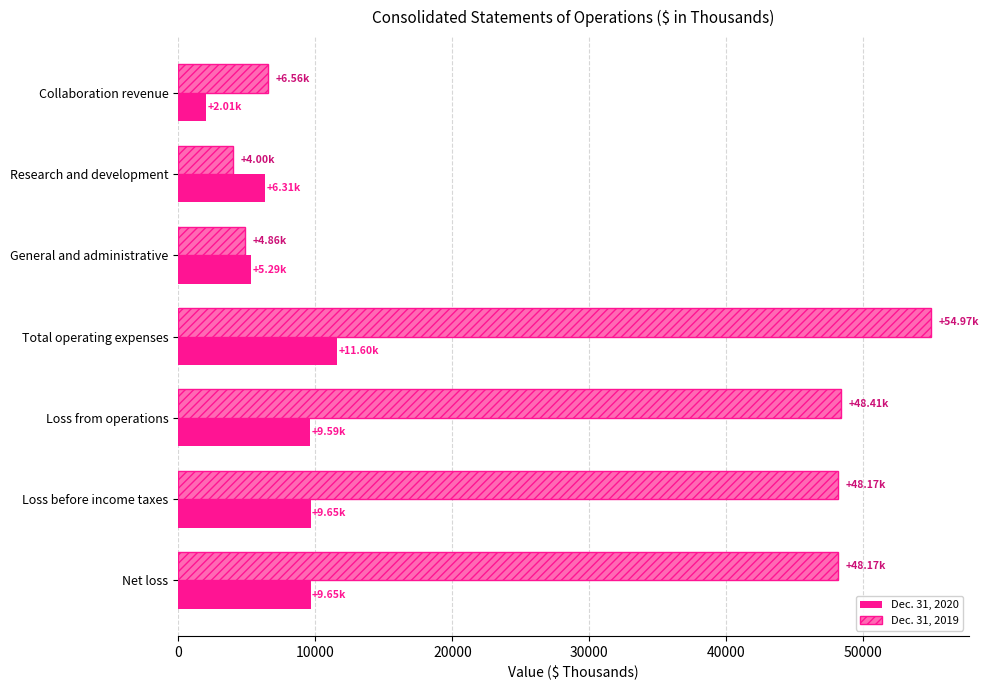

Which series has the largest total across all categories?

Dec. 31, 2019